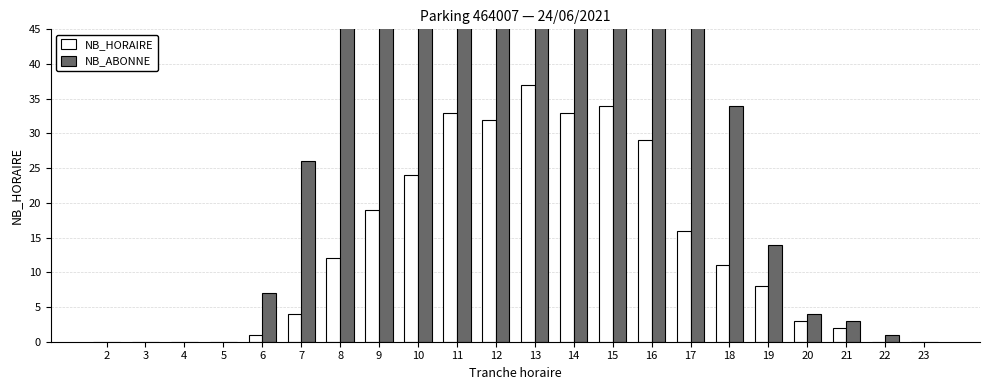

What is the value of the NB_HORAIRE bar at the 18th from the left?

8